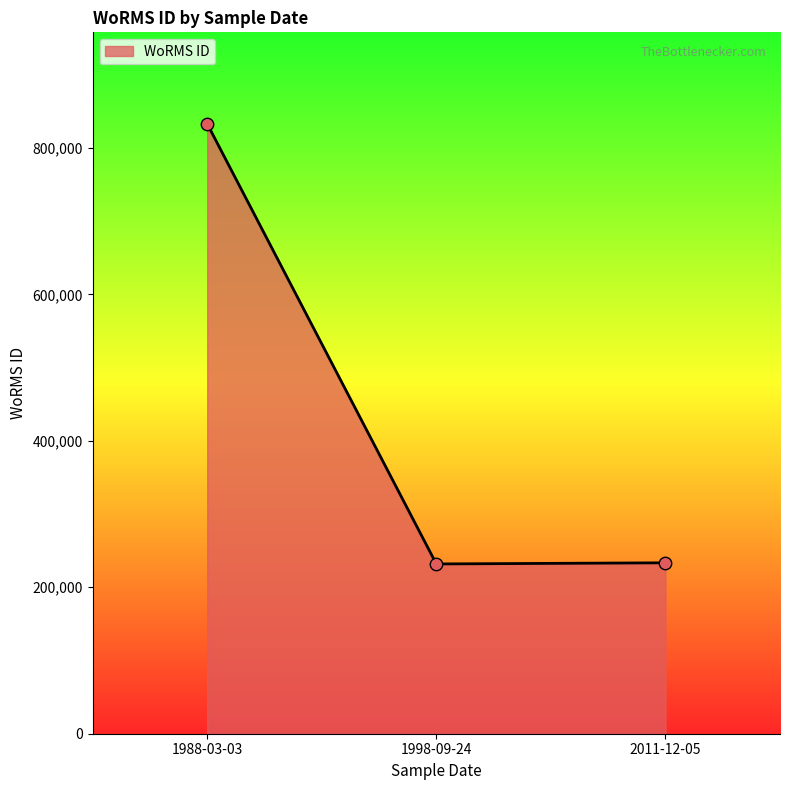

Between 1988-03-03 and 1998-09-24, which is larger?

1988-03-03